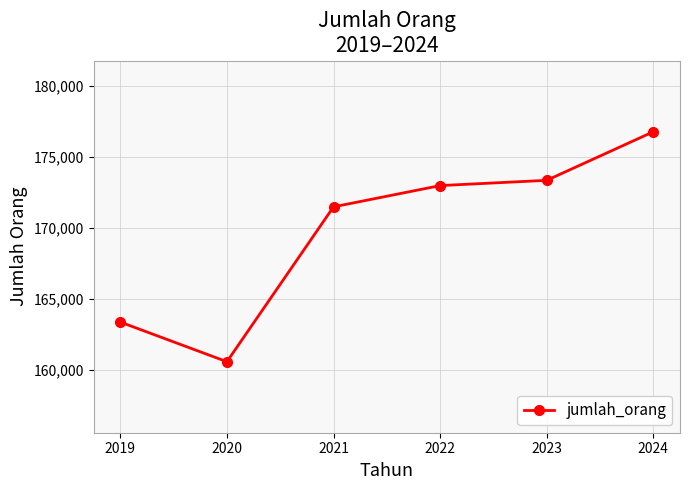

What is the smallest value displayed?

160553